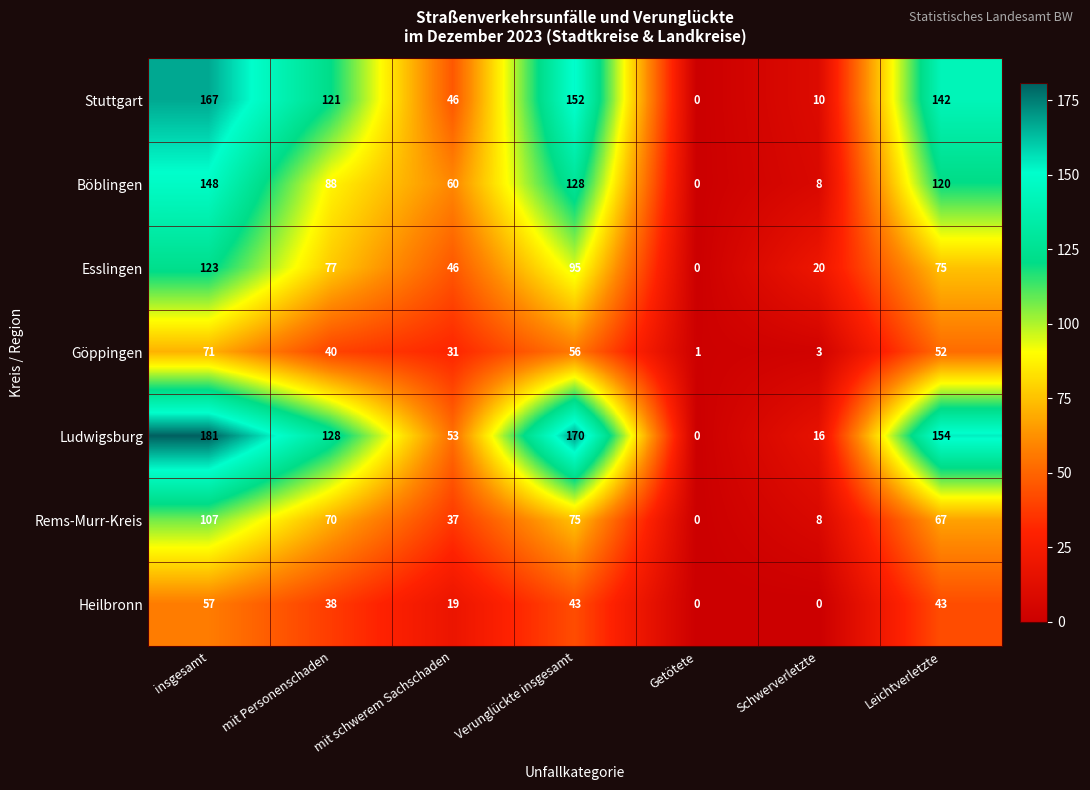

How many Esslingen values are between 20 and 95?

5